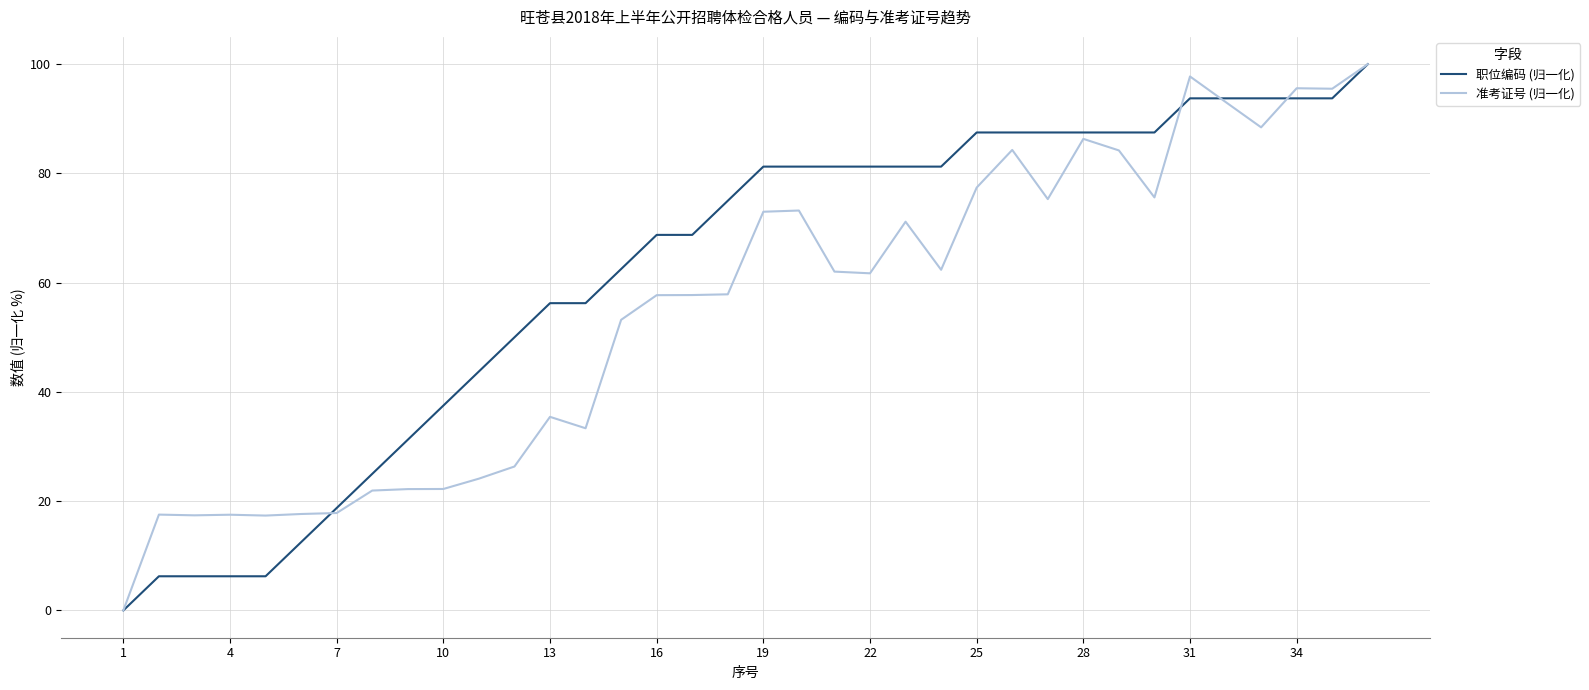

Which series has the largest total across all categories?

职位编码 (归一化)